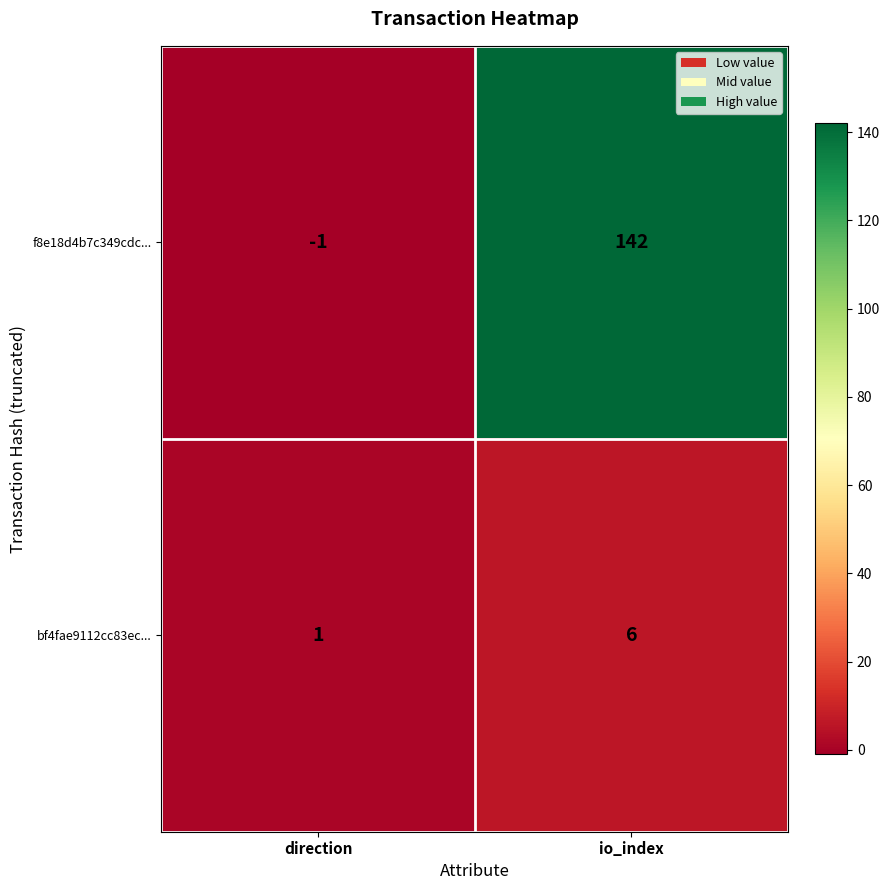

Which category has the lowest value in the f8e18d4b7c349cdc... series?

direction